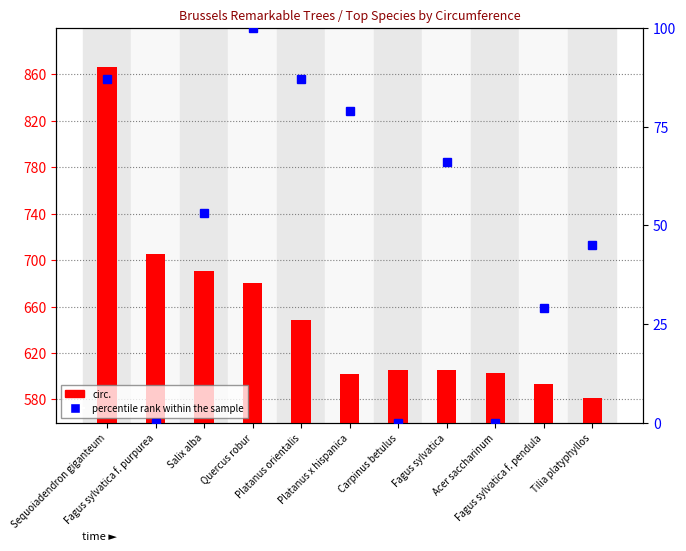

What are all the series names shown in the legend?

circ., percentile rank within the sample